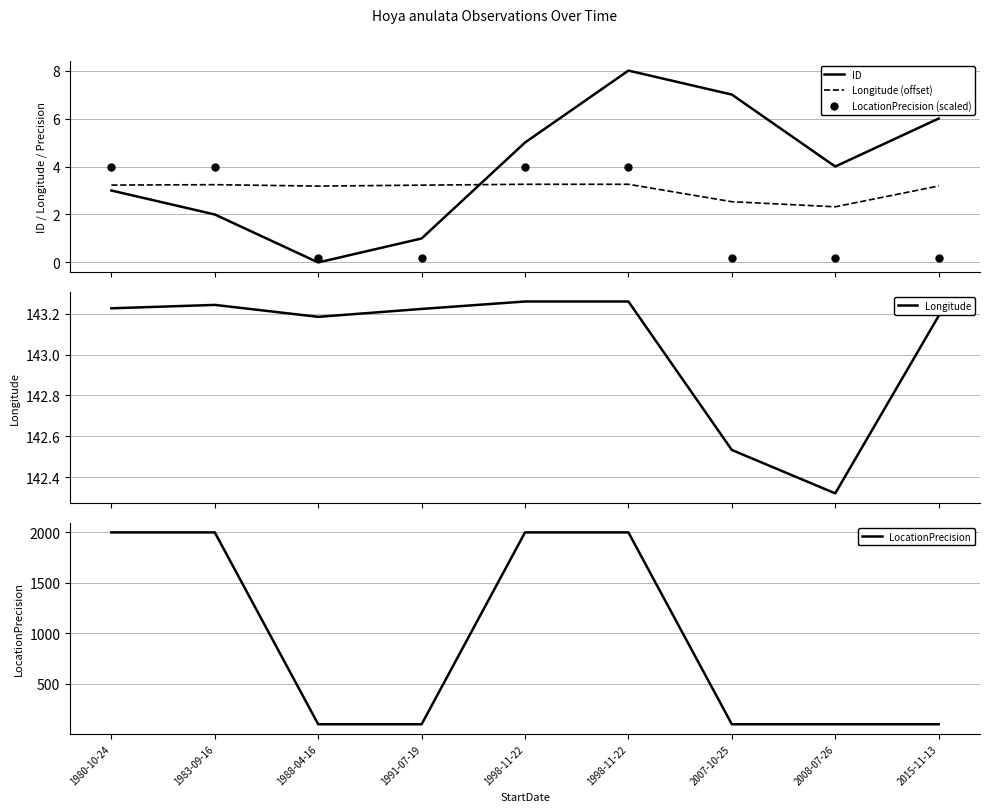

Reading right to left, transcribe all the data shown in this chart.

ID: 6.0	4.0	7.0	8.0	5.0	1.0	0.0	2.0	3.0
Longitude (offset): 3.2	2.3	2.5	3.3	3.3	3.2	3.2	3.2	3.2
LocationPrecision (scaled): 0.2	0.2	0.2	4.0	4.0	0.2	0.2	4.0	4.0
Longitude: 143.2	142.3	142.5	143.3	143.3	143.2	143.2	143.2	143.2
LocationPrecision: 100.0	100.0	100.0	2000.0	2000.0	100.0	100.0	2000.0	2000.0